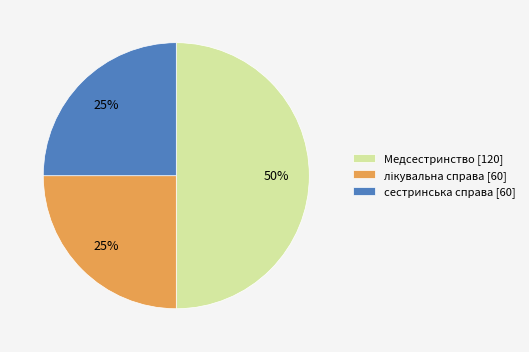

Is the sum of сестринська справа and Медсестринство greater than half?

Yes